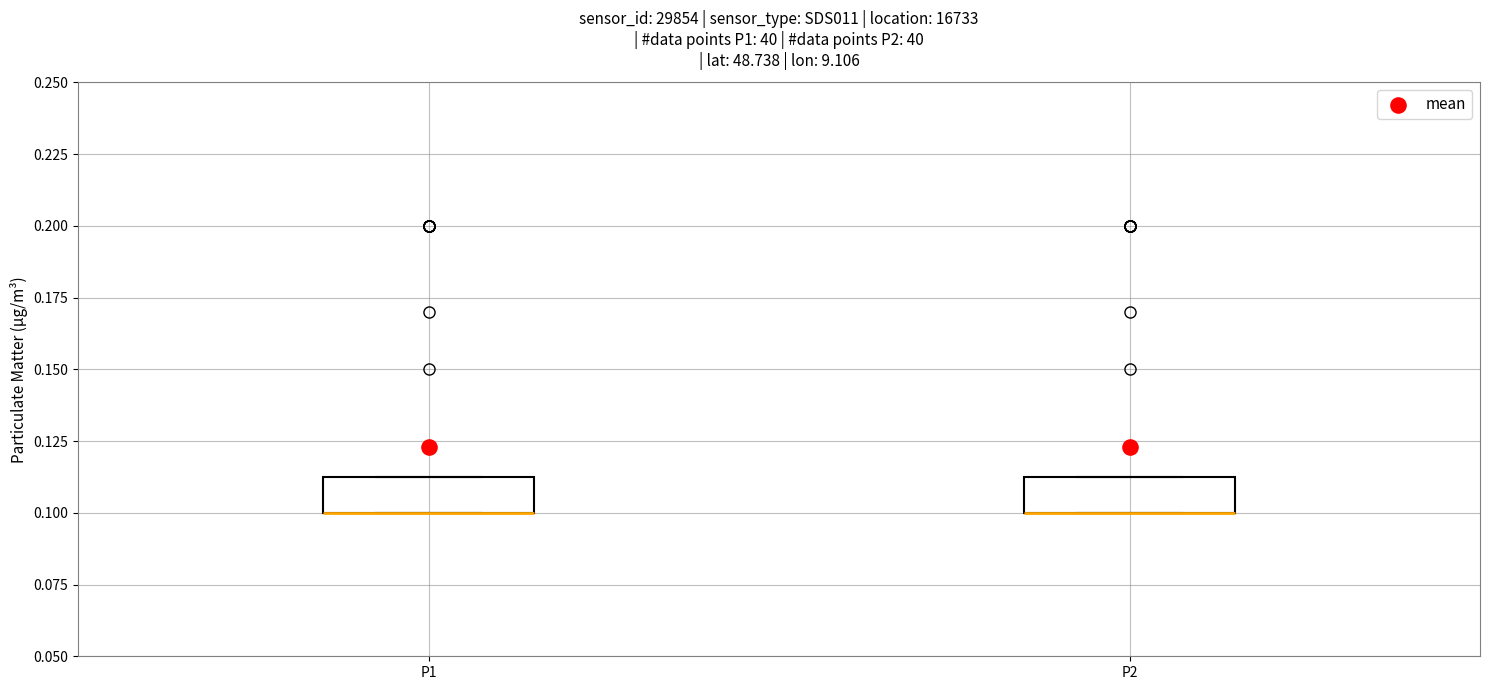

Reading left to right, transcribe this box plot: for each box, give where its median line is, the range the box spans, and where its two whiskers end, as read against the y-axis. The values are not printed on the chart, so give them approximately, as read against the axis.

P1: median 0.100 (drawn on the box's lower edge), box 0.100 to 0.115, whiskers 0.100 to 0.115
P2: median 0.100 (drawn on the box's lower edge), box 0.100 to 0.115, whiskers 0.100 to 0.115